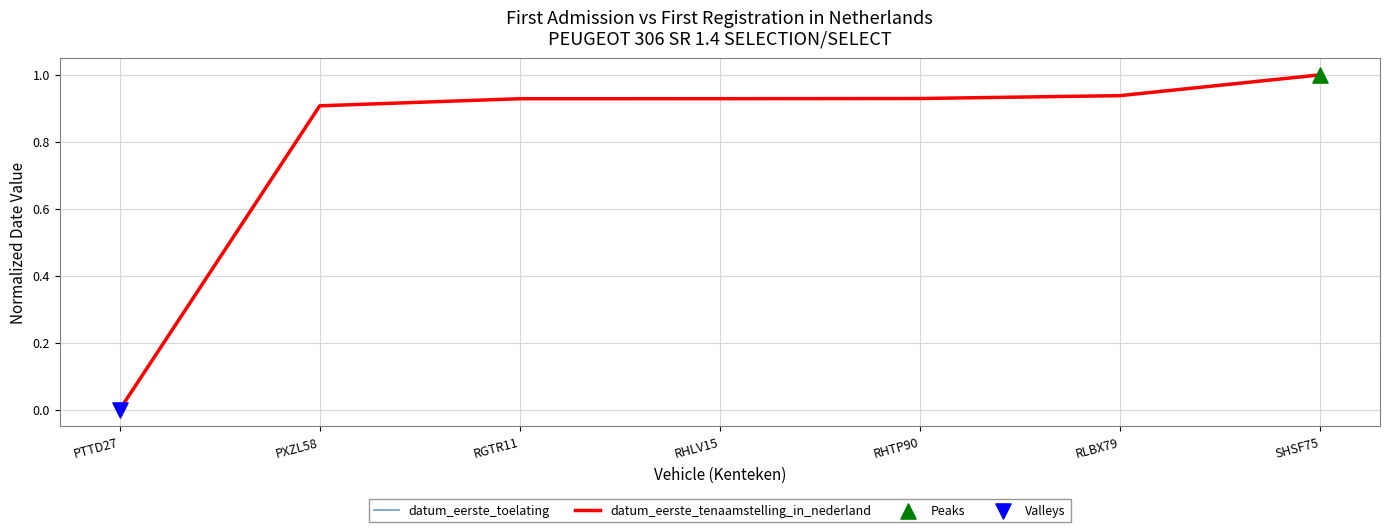

Does the chart have visible grid lines?

Yes